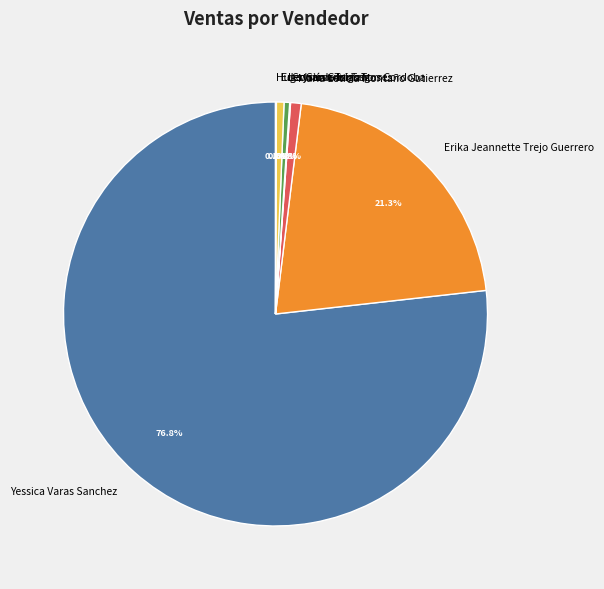

Which category has the biggest portion of the pie?

Yessica Varas Sanchez